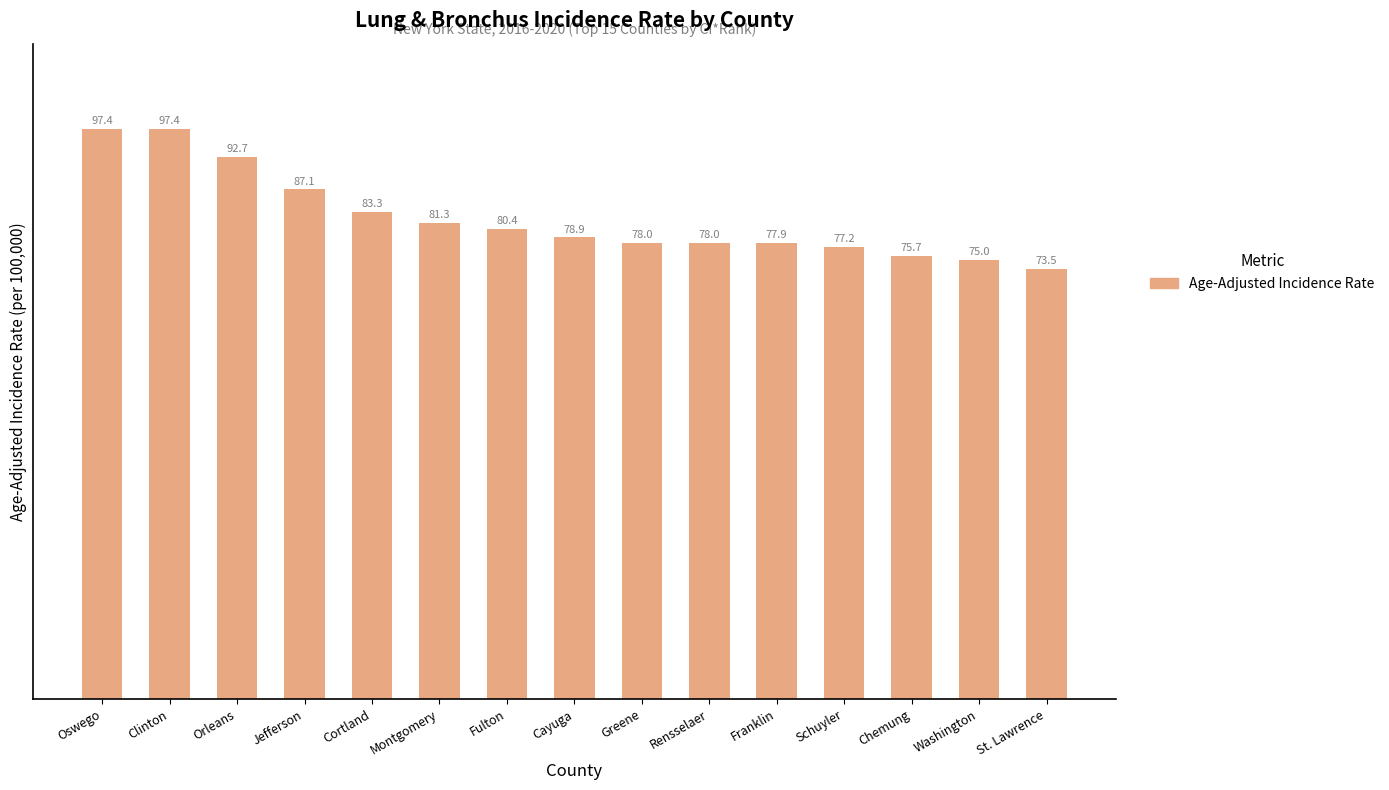

The value at Clinton is 55.2. True or false?

False